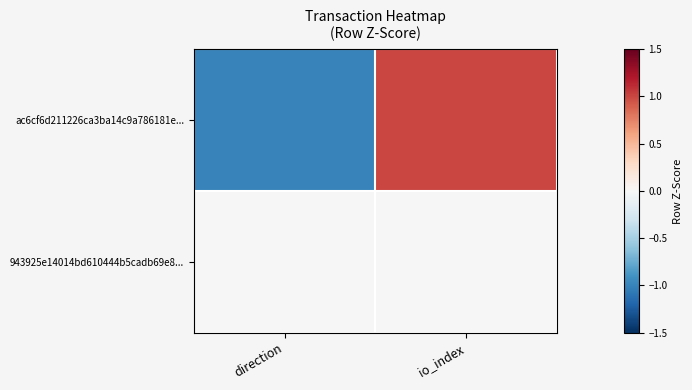

Reading right to left, transcribe all the data shown in this chart.

ac6cf6d211226ca3ba14c9a786181e...: io_index=1	direction=-1
943925e14014bd610444b5cadb69e8...: io_index=0	direction=0